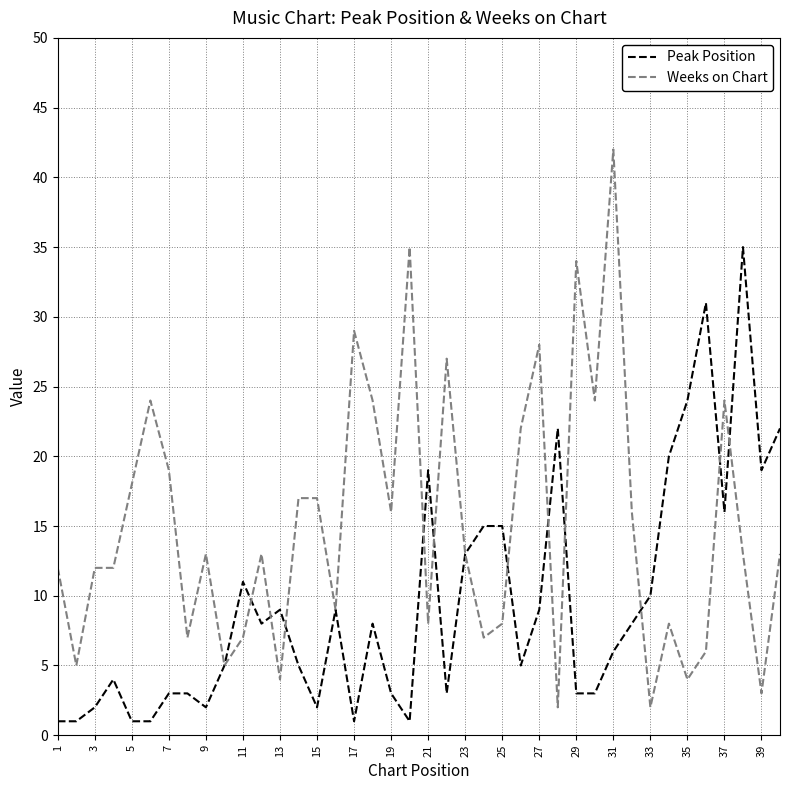

List the series in order of their overall mean, highest first.

Weeks on Chart, Peak Position